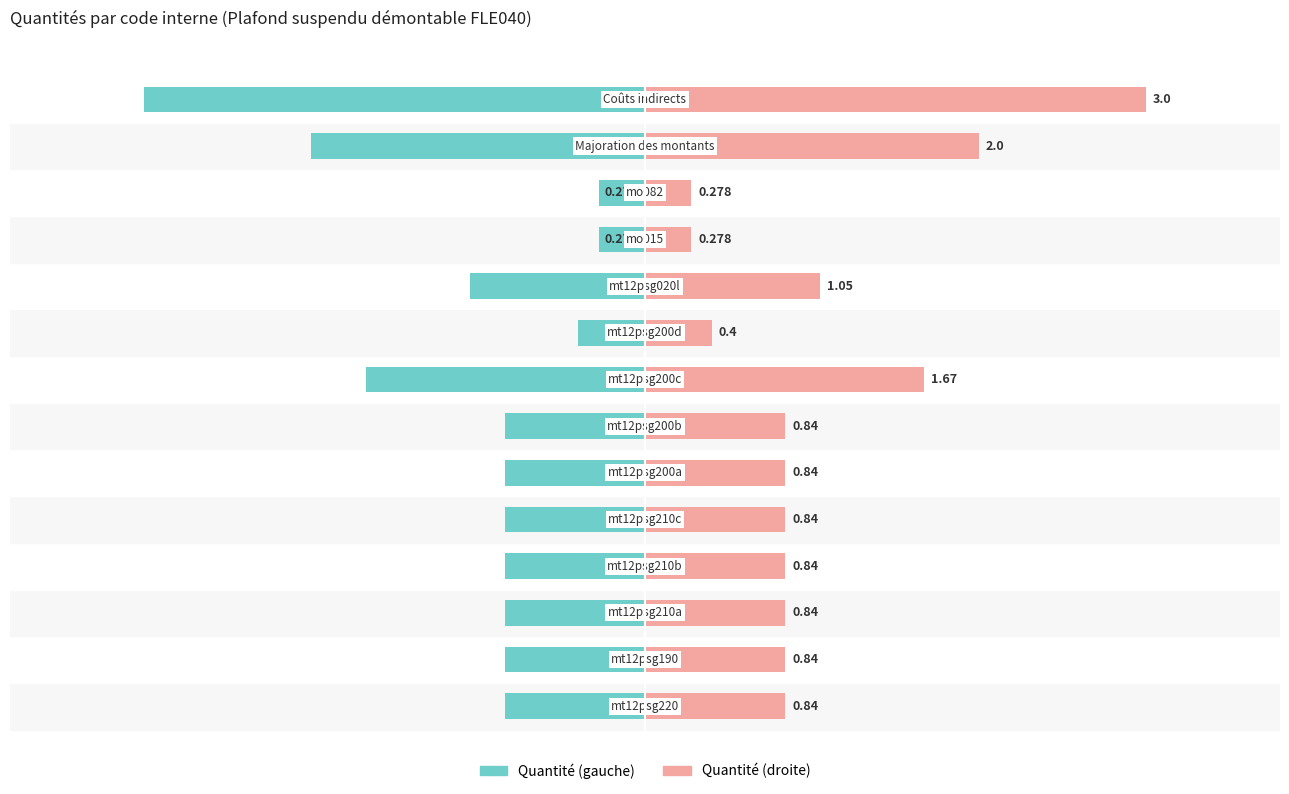

How many bars are there in each group?

2